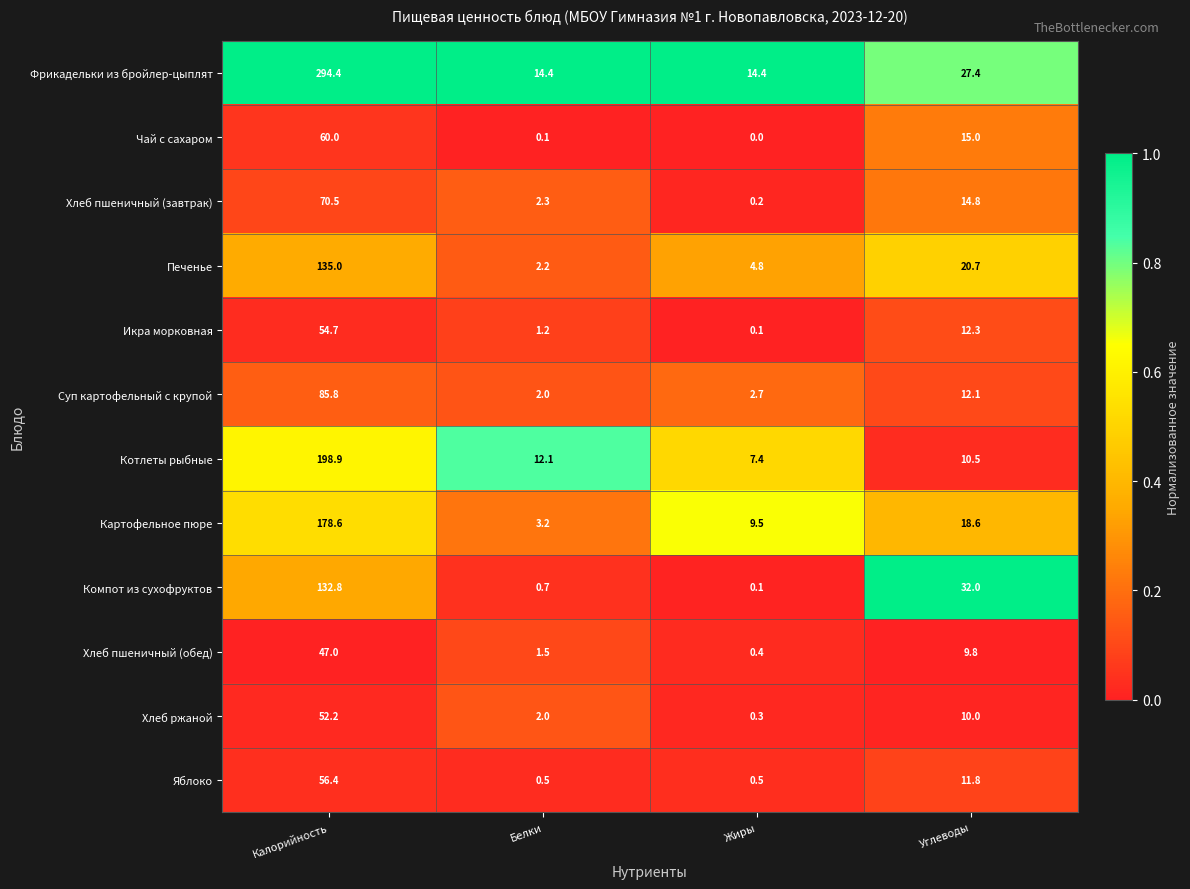

At Калорийность, list the series in order from largest to smallest.

Фрикадельки из бройлер-цыплят, Котлеты рыбные, Картофельное пюре, Печенье, Компот из сухофруктов, Суп картофельный с крупой, Хлеб пшеничный (завтрак), Чай с сахаром, Яблоко, Икра морковная, Хлеб ржаной, Хлеб пшеничный (обед)